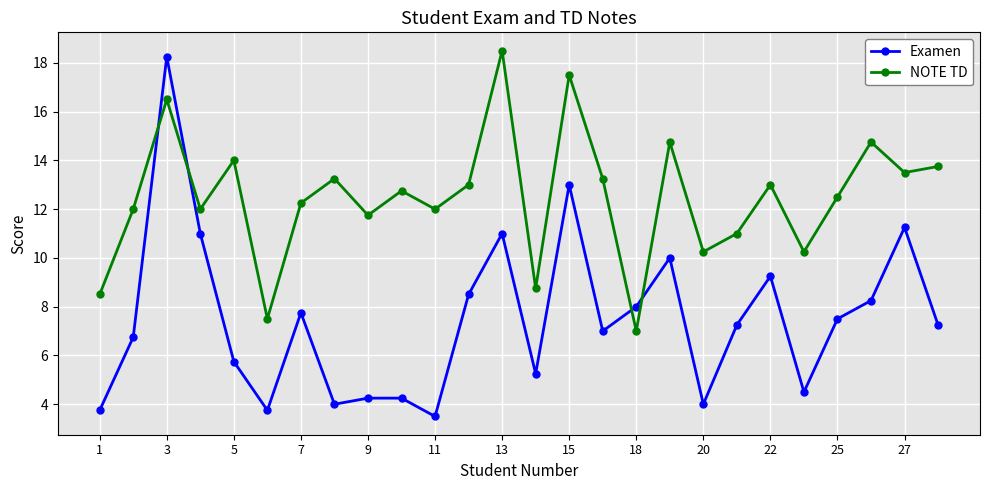

What are all the series names shown in the legend?

Examen, NOTE TD